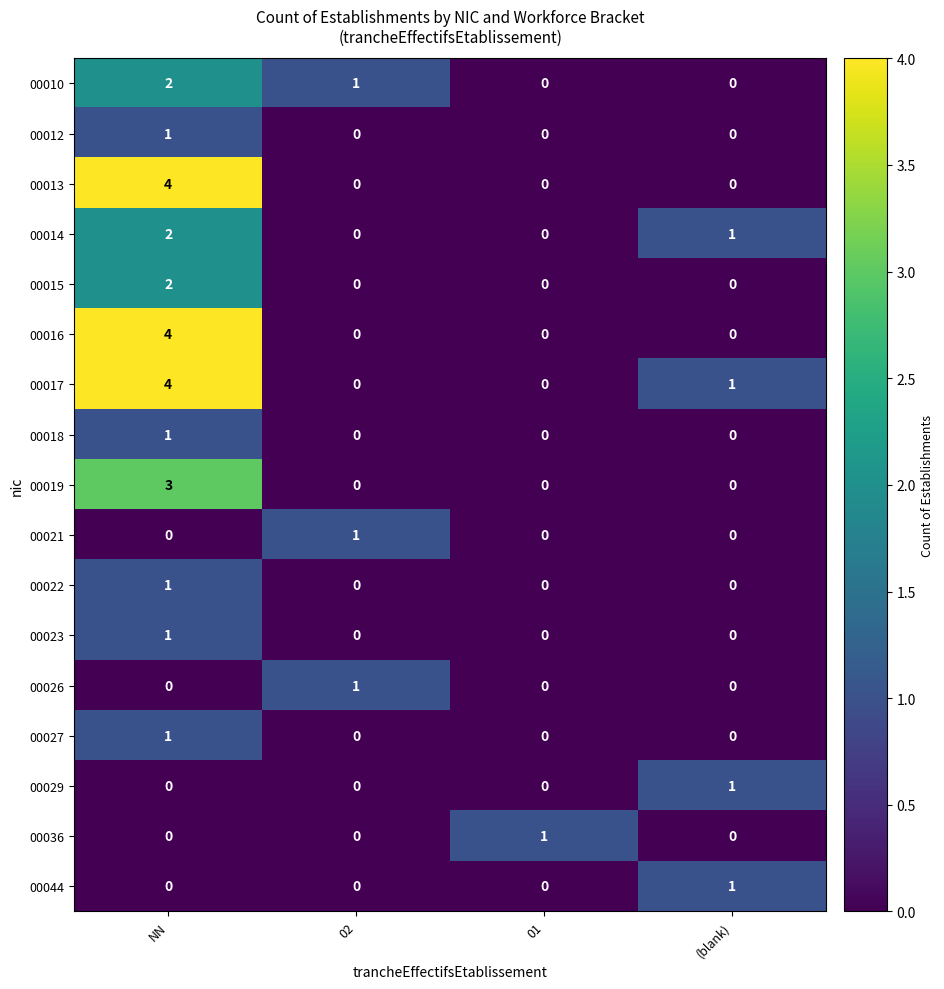

Count the 00022 values in the range 0 to 1.

4